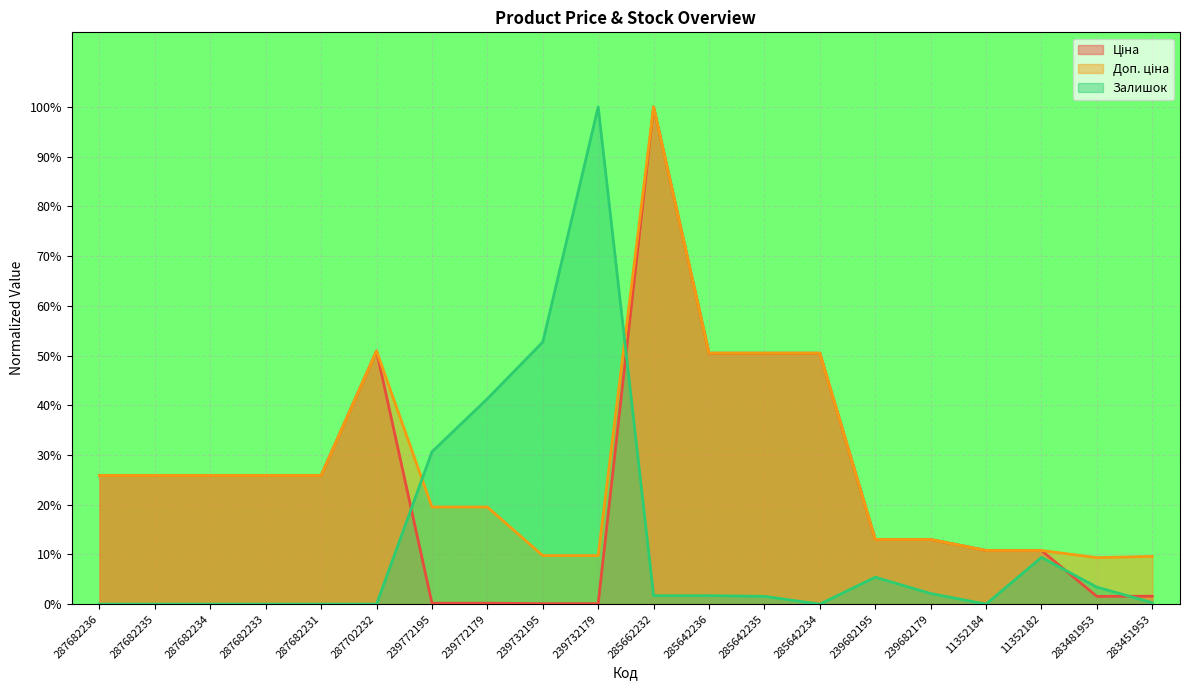

What is the difference between the Залишок values at 239682179 and 239732179?

1.0